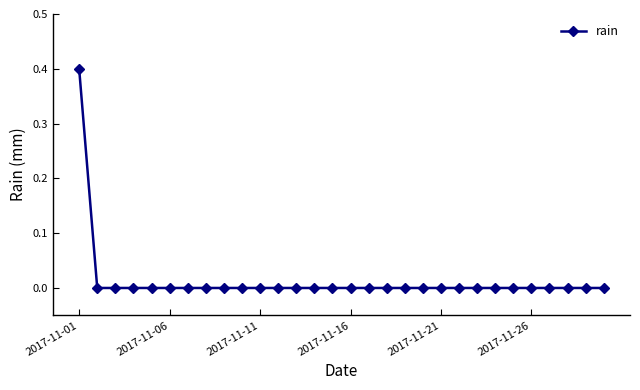

What is the difference between the maximum and second lowest values?

0.4